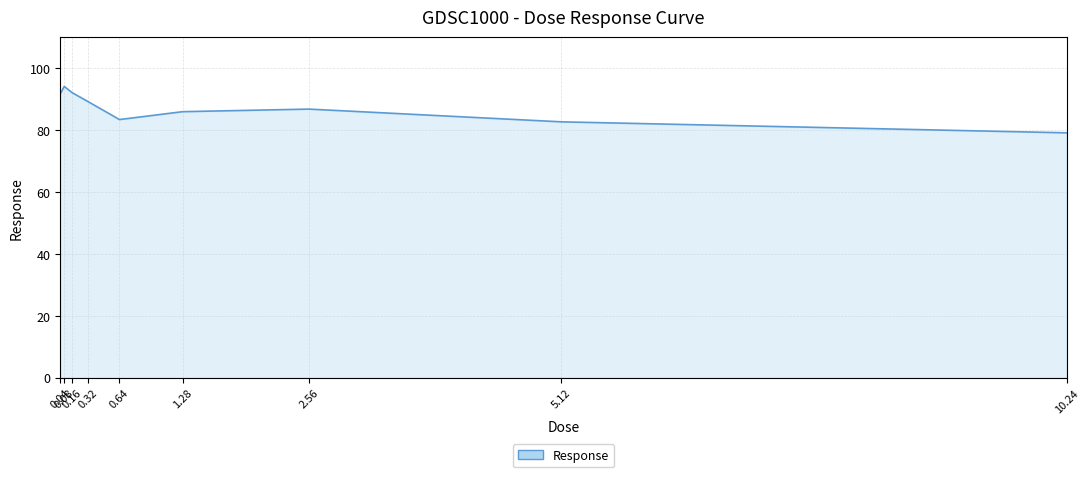

What is the maximum value shown in the chart?

94.1